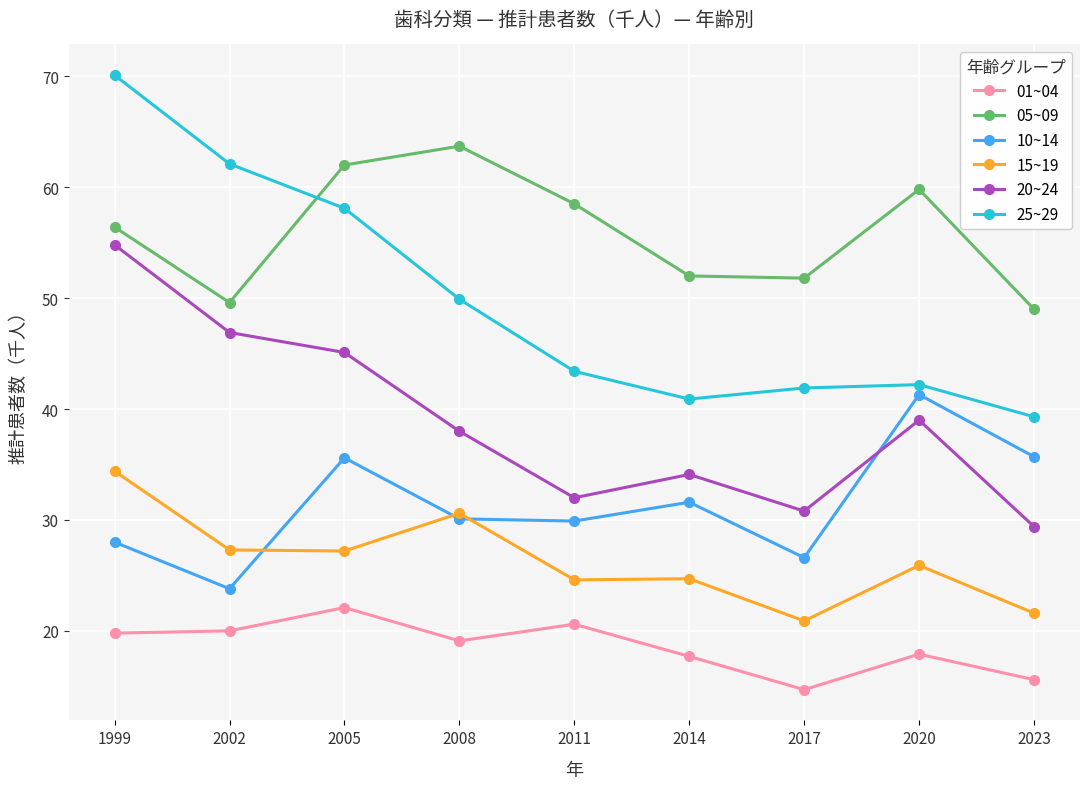

What are all the series names shown in the legend?

01~04, 05~09, 10~14, 15~19, 20~24, 25~29